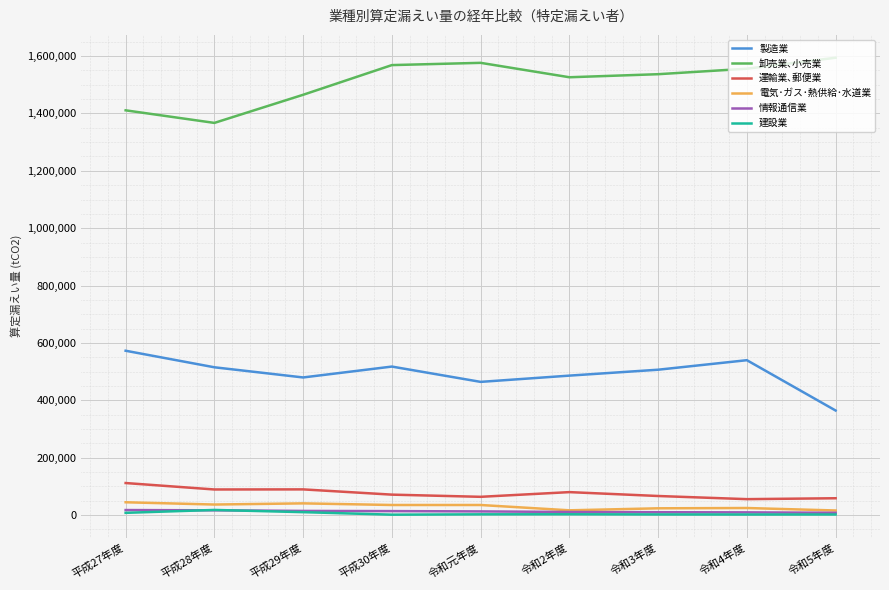

What is the minimum value for 製造業?

364178